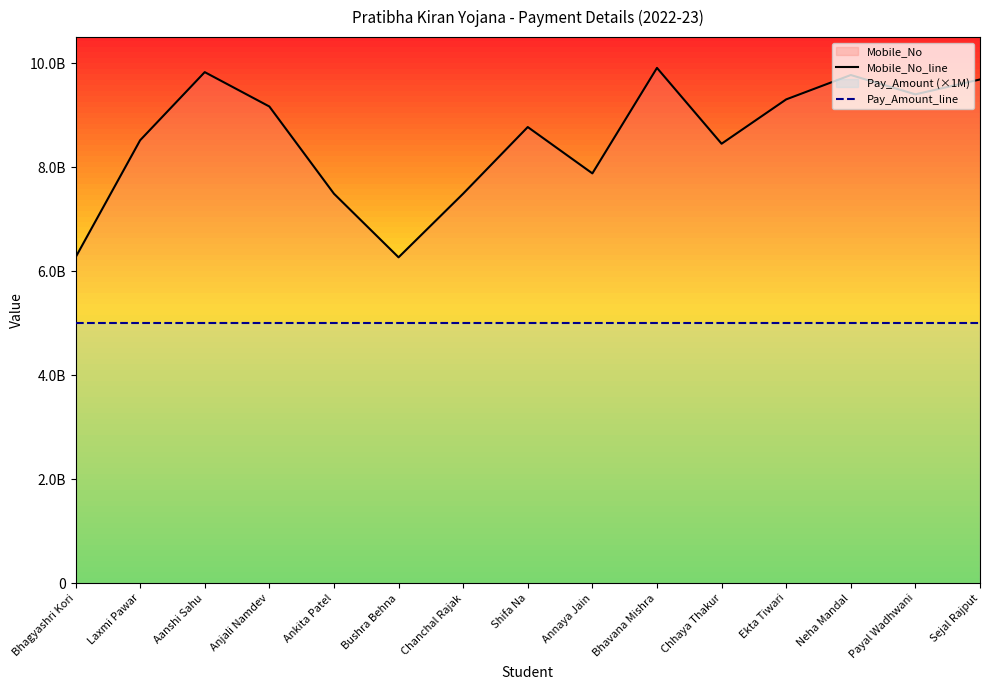

At which label is Pay_Amount_line closest to 5000000000?

Bhagyashri Kori